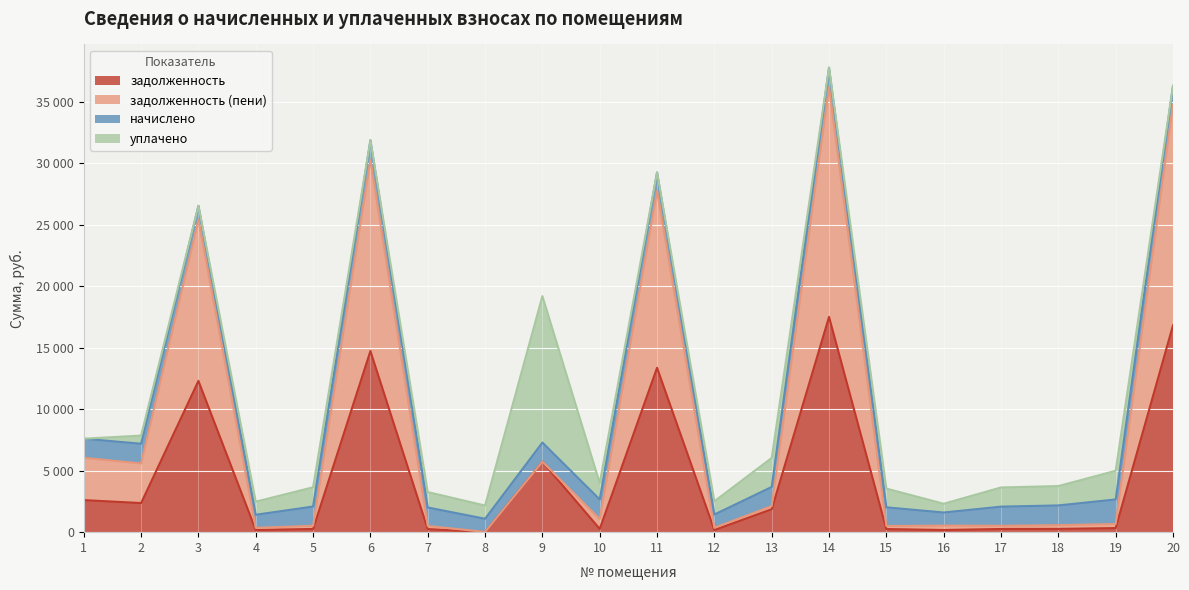

Which has a higher value, 15 or 8?

15